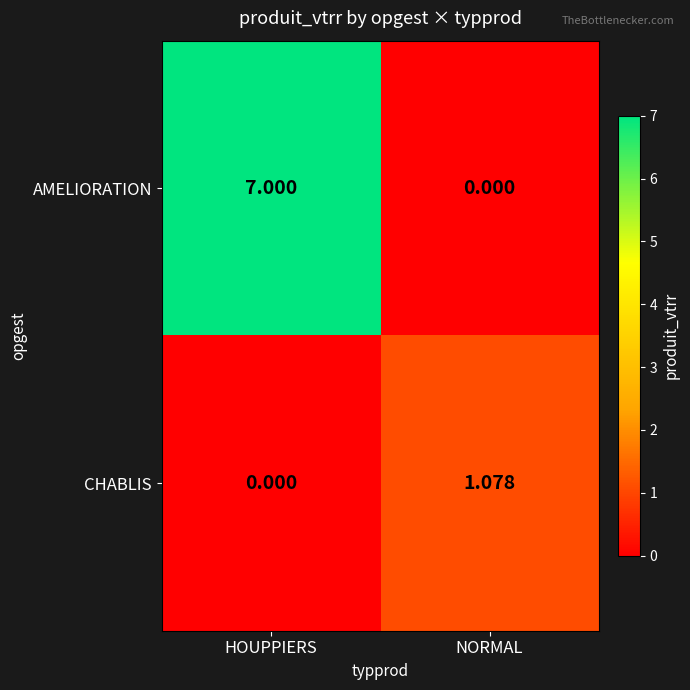

How many series are shown in this chart?

2